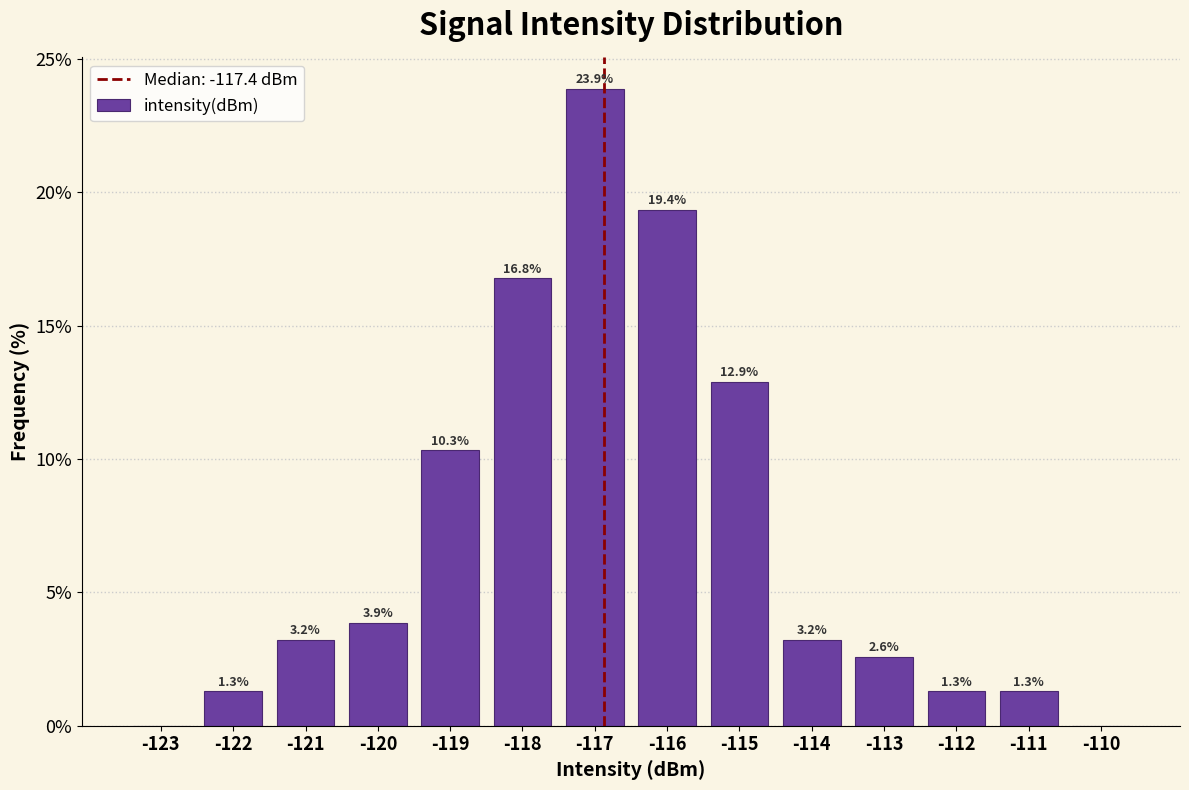

Reading left to right, extract all data points from this chart.

-123=0.0	-122=1.3	-121=3.2	-120=3.9	-119=10.3	-118=16.8	-117=23.9	-116=19.4	-115=12.9	-114=3.2	-113=2.6	-112=1.3	-111=1.3	-110=0.0